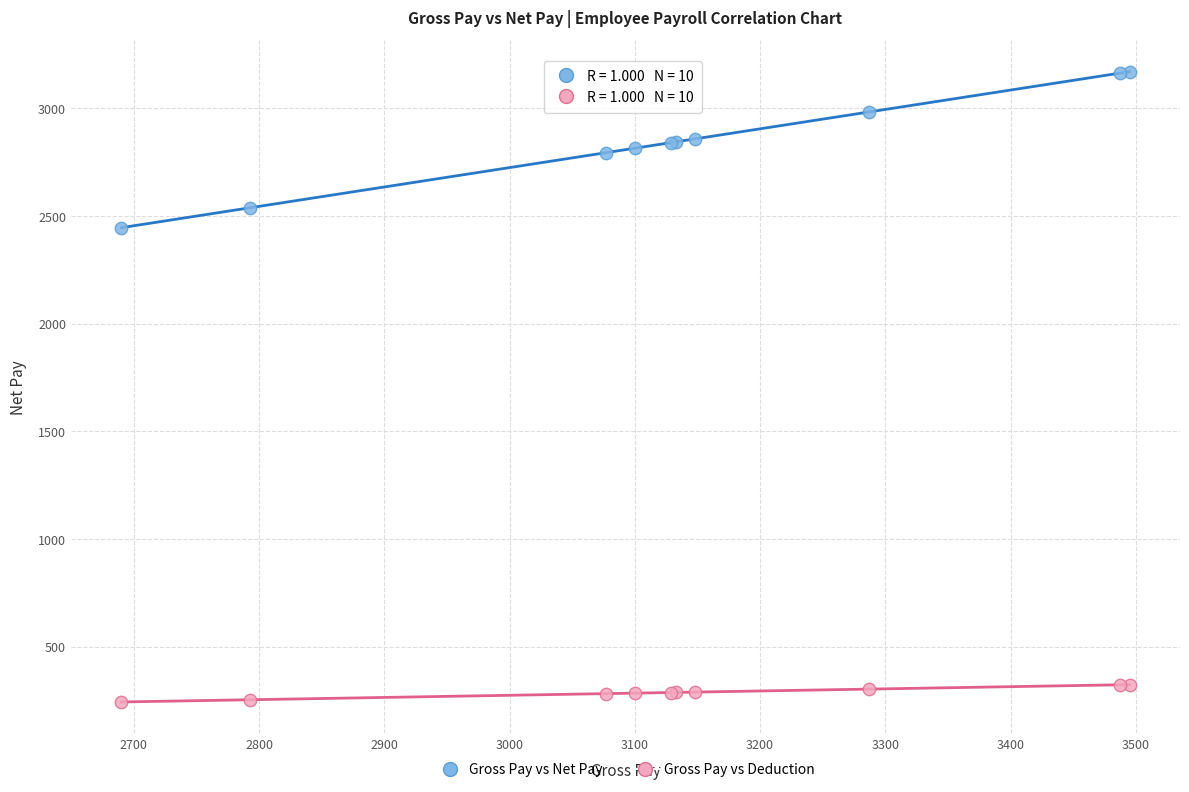

What are all the series names shown in the legend?

Gross Pay vs Net Pay, Gross Pay vs Deduction